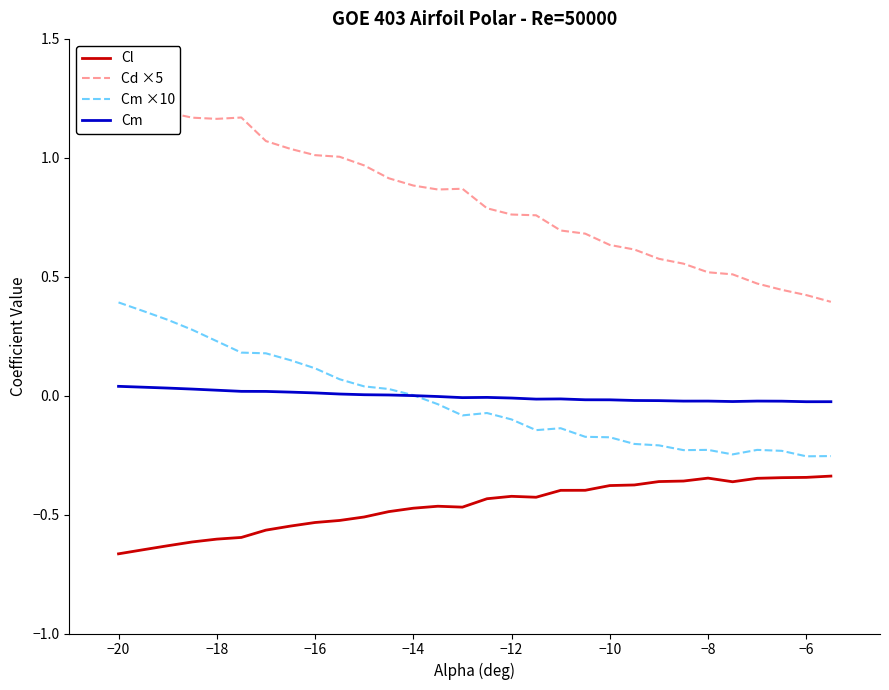

True or false: Cm and Cl intersect in this chart.

False